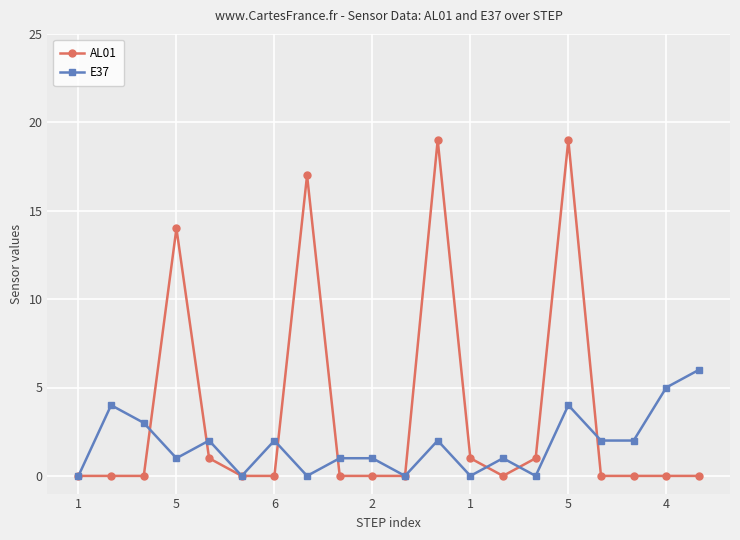

What is the average value of the E37 series?

2